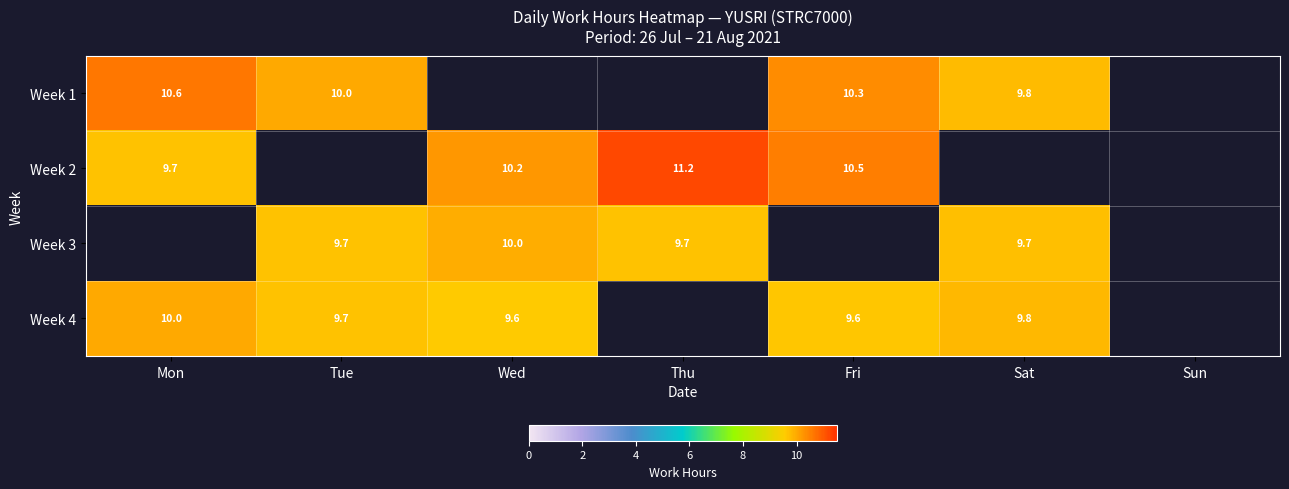

At Tue, list the series in order from smallest to largest.

Week 4, Week 1, Week 2, Week 3